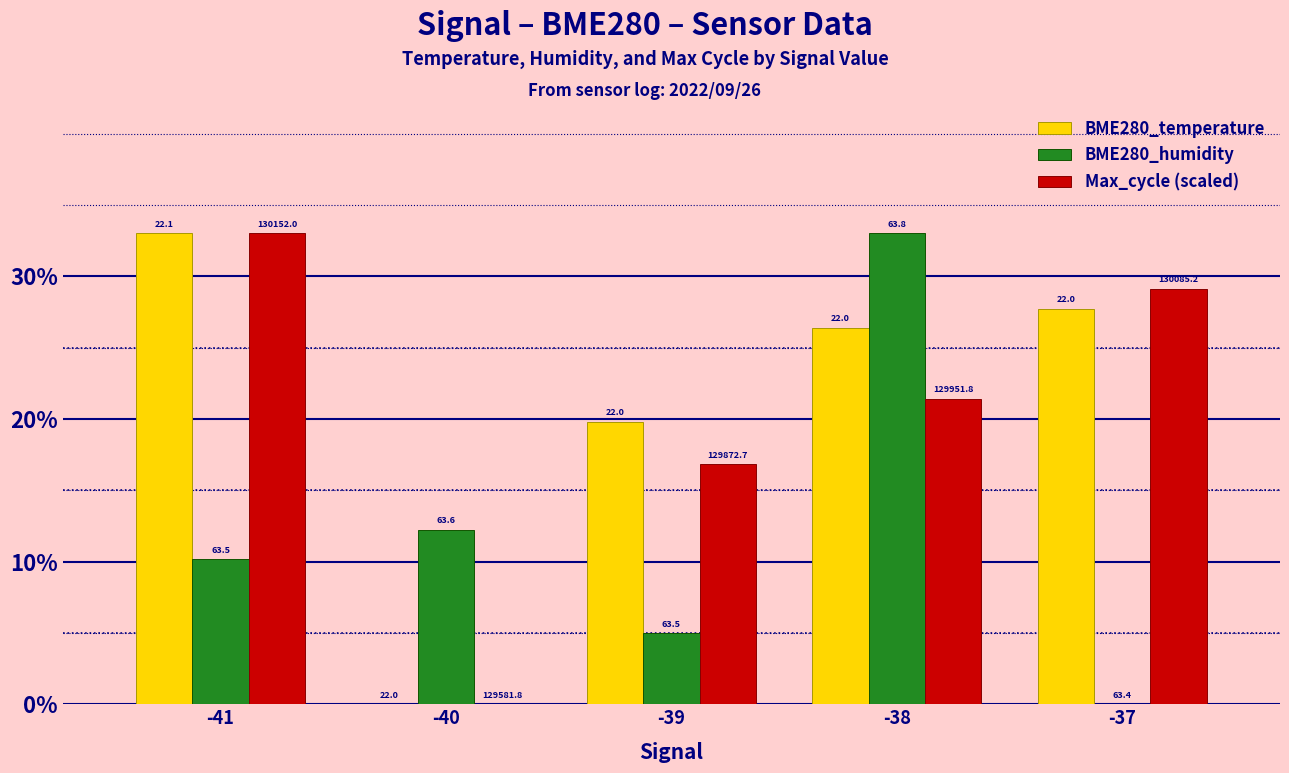

How many groups of bars are there?

5